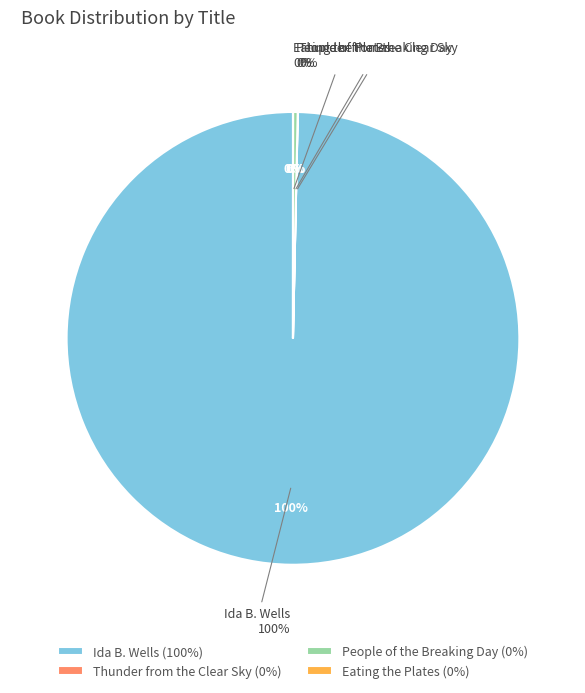

Which category has the smallest portion of the pie?

Eating the Plates